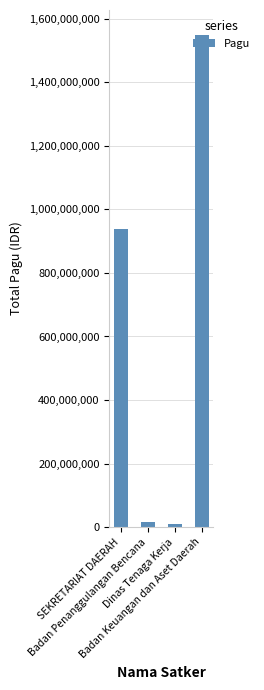

What is the approximate value at SEKRETARIAT DAERAH?

937643000